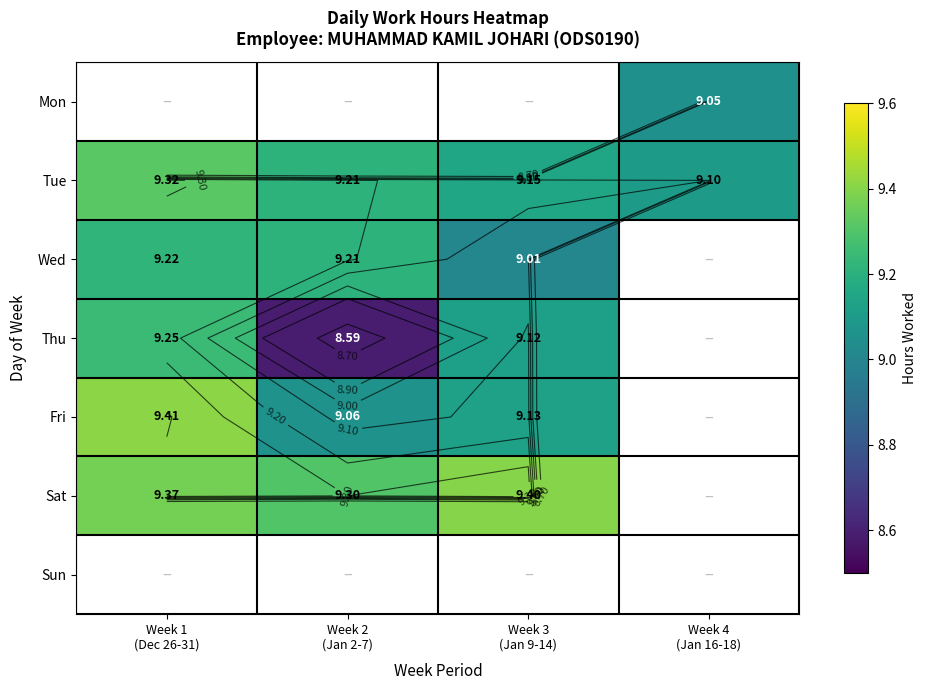

At which label is Wed closest to 4?

Week 4 (Jan 16-18)